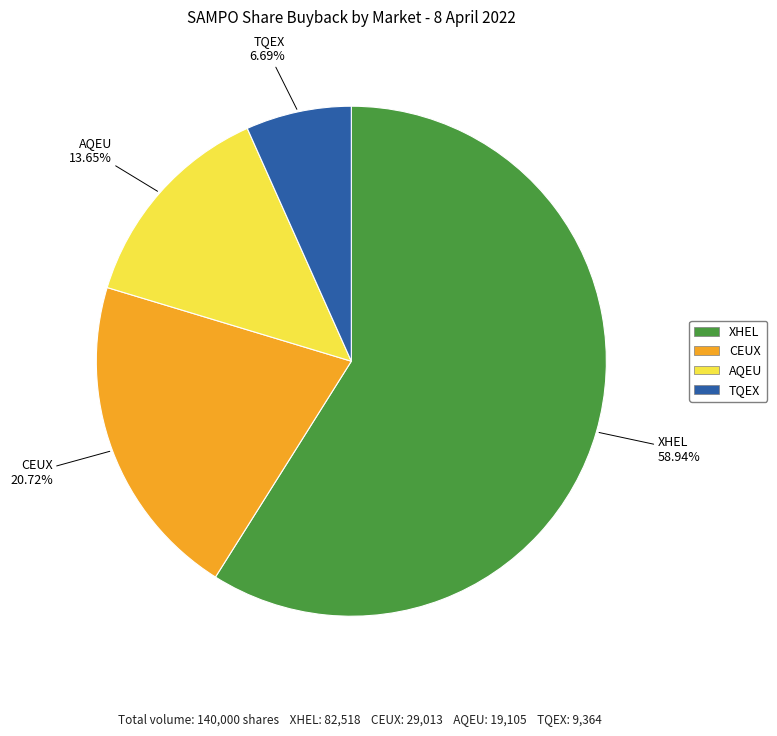

What is the smallest slice in the pie chart?

TQEX